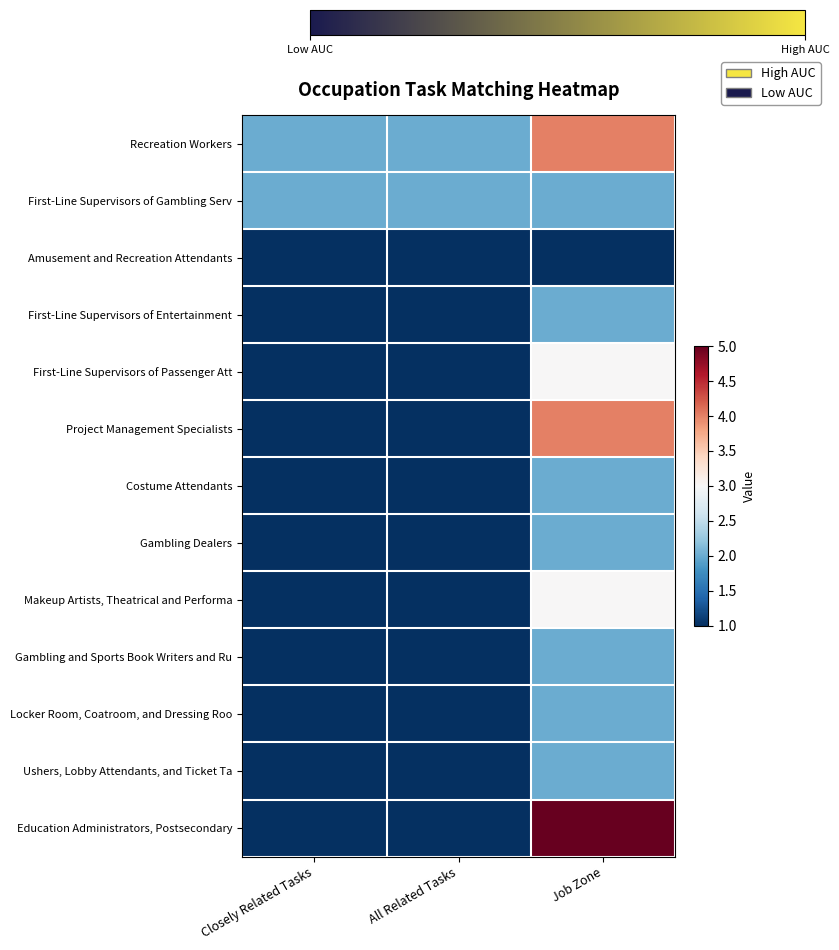

What is the difference between the highest and lowest values at Job Zone?

4